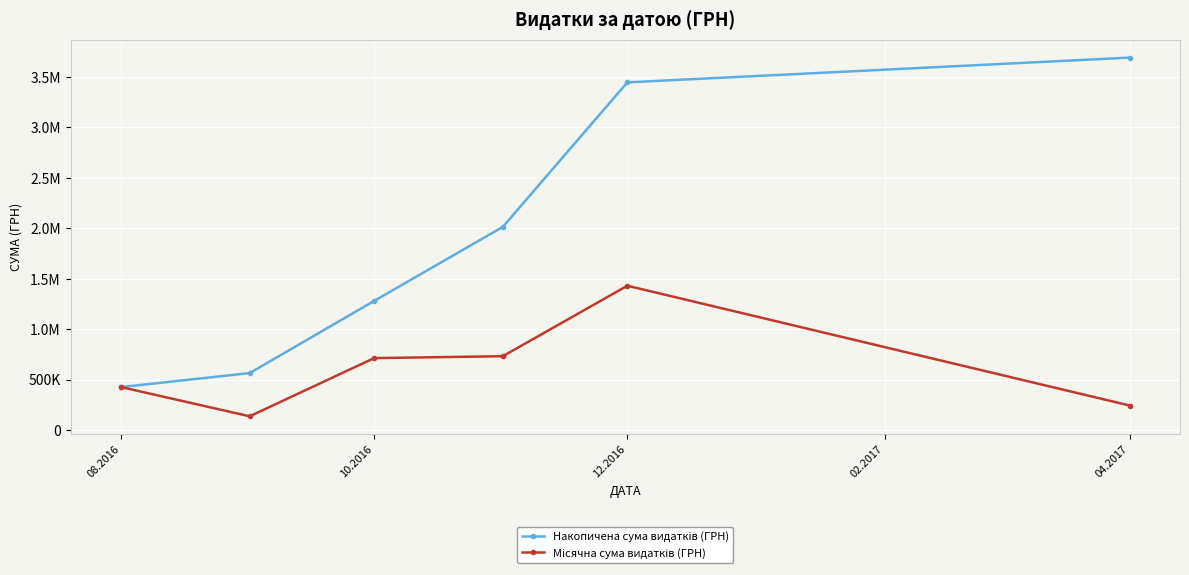

What is the minimum value for Накопичена сума видатків (ГРН)?

428000.6